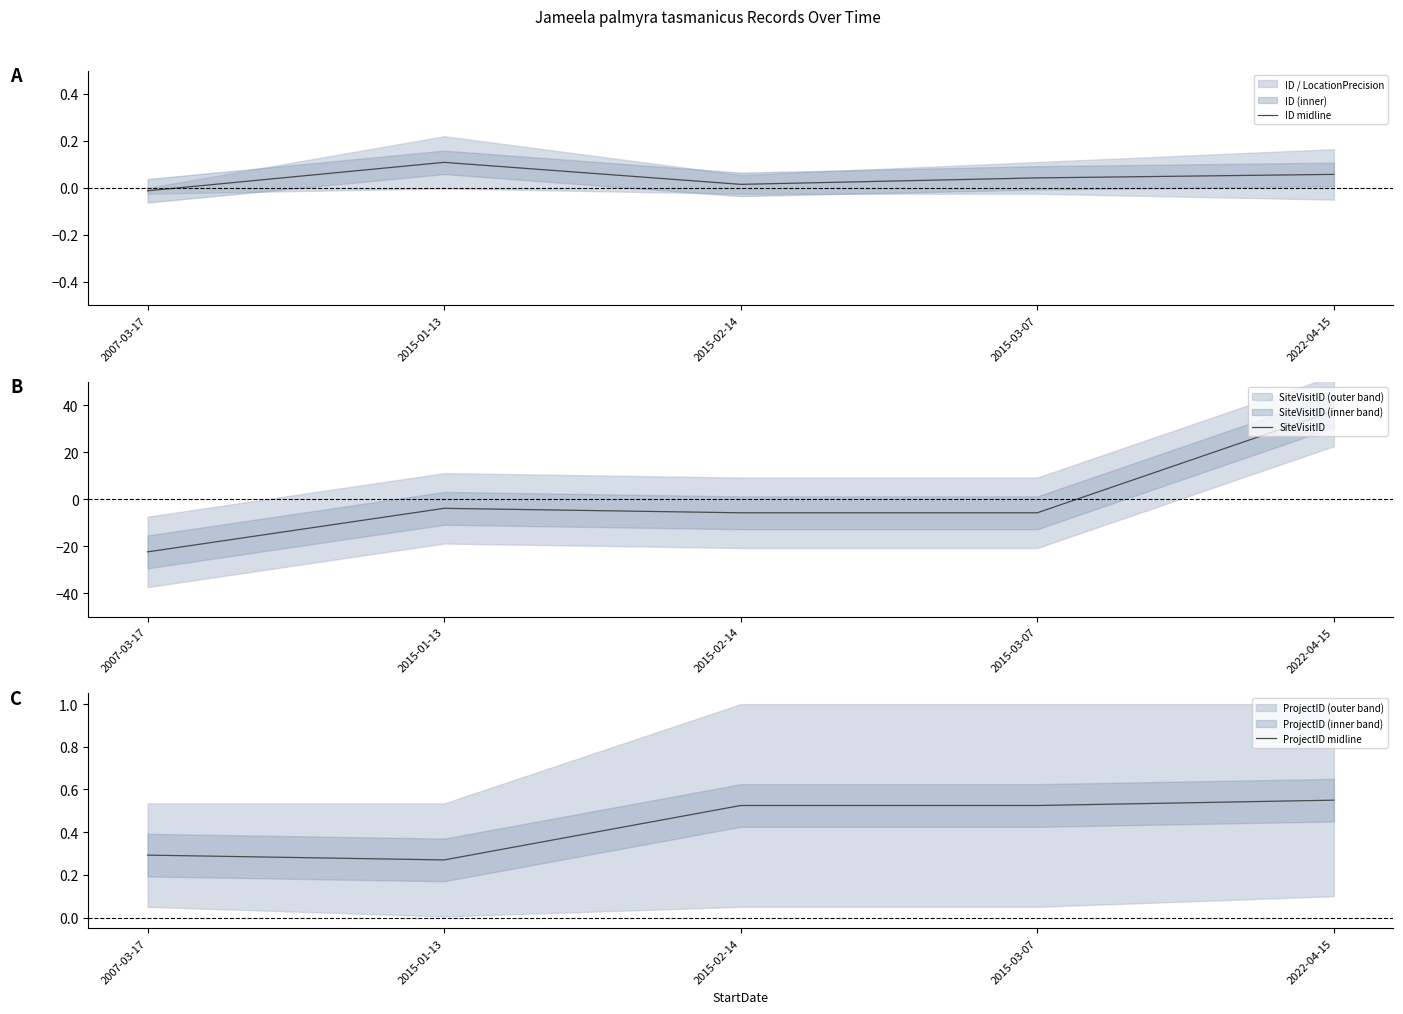

True or false: ID midline and ProjectID midline intersect in this chart.

False